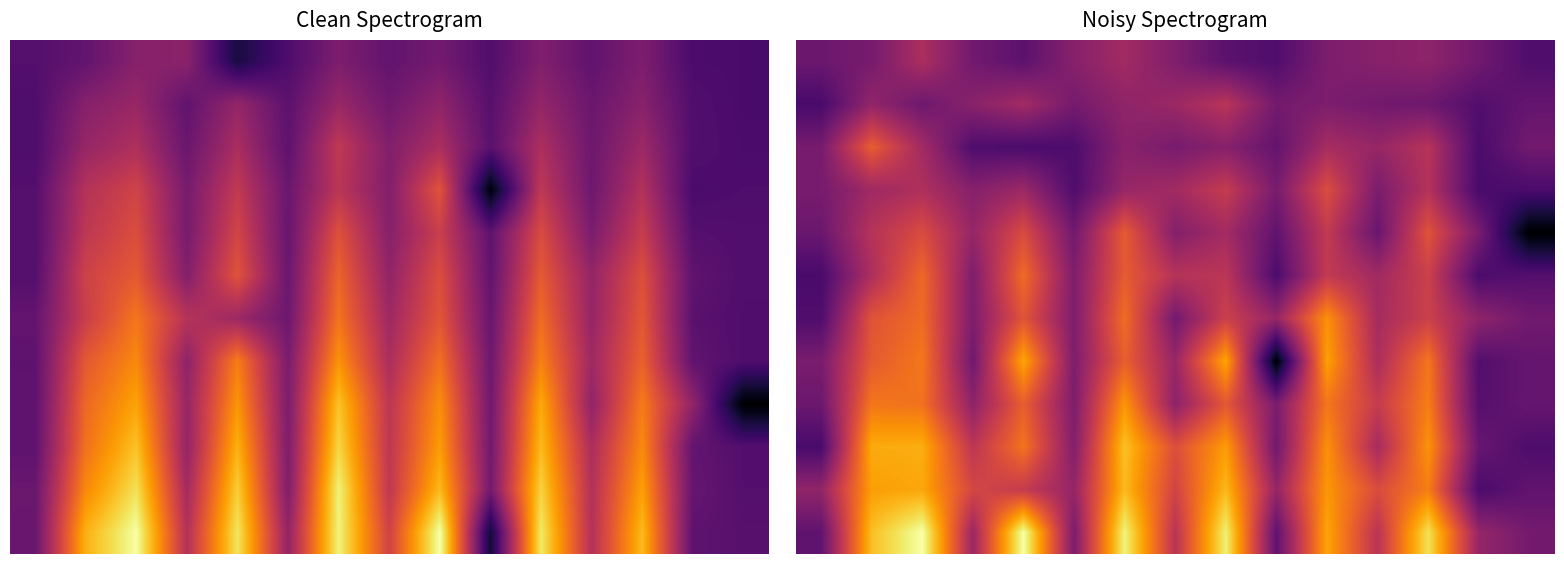

What is the spread (max minus min) of values at 12?

0.5